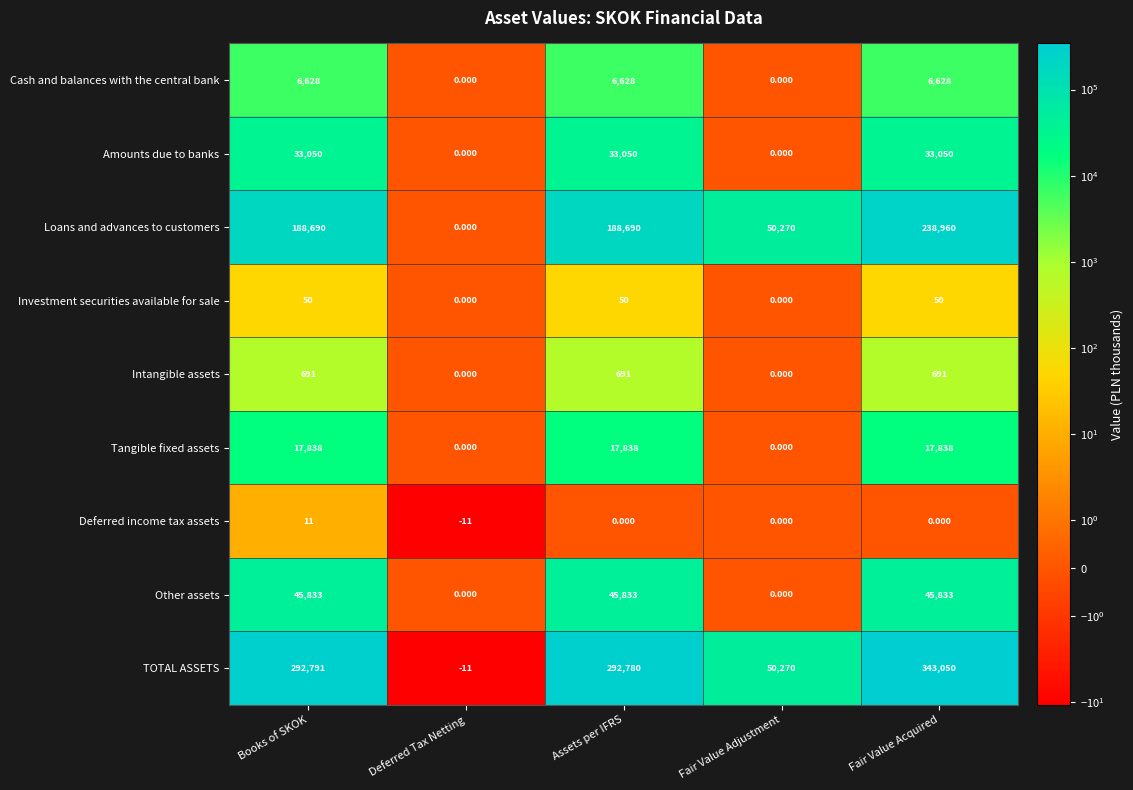

How many values in the TOTAL ASSETS series are below 292780?

2